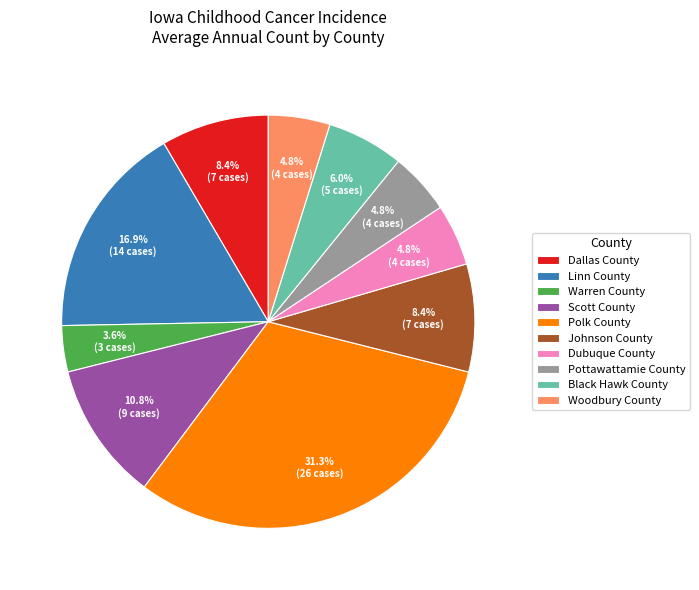

Between Dubuque County and Scott County, which is larger?

Scott County